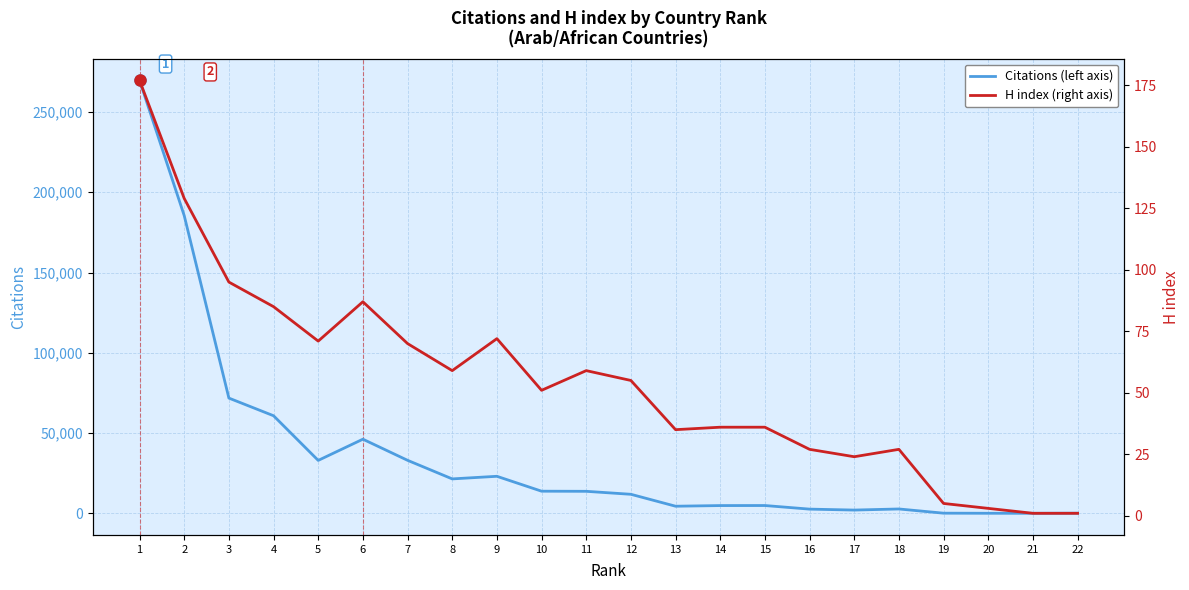

Does the chart have visible grid lines?

Yes